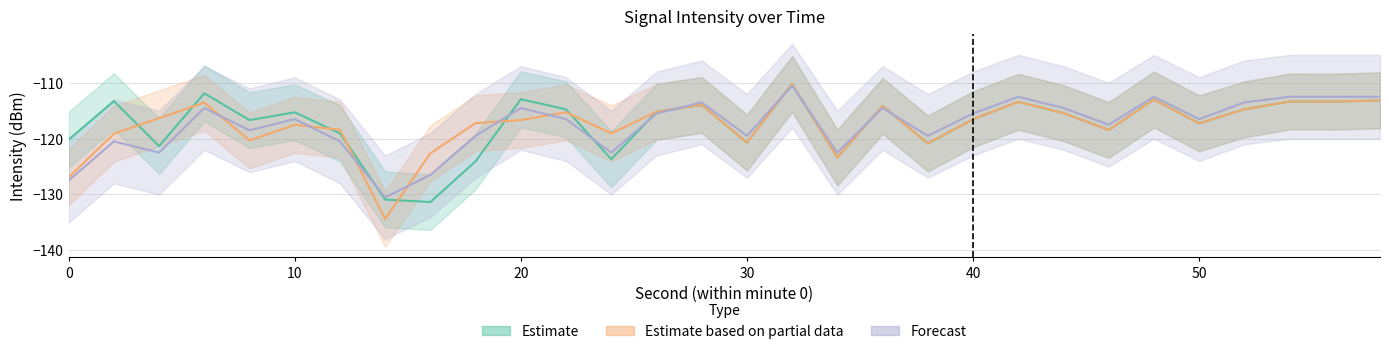

The value of Estimate based on partial data at 12 is -166.0. True or false?

False